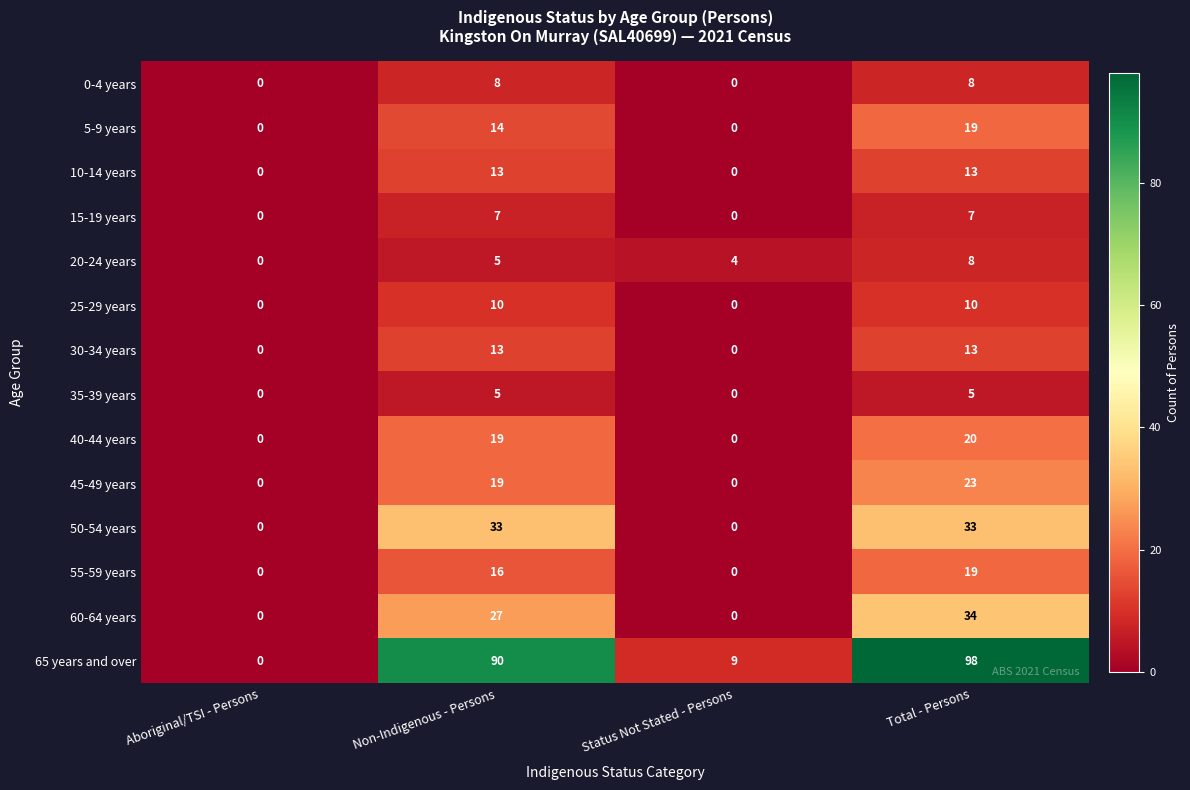

What is the difference between the highest and lowest values at Status Not Stated - Persons?

9